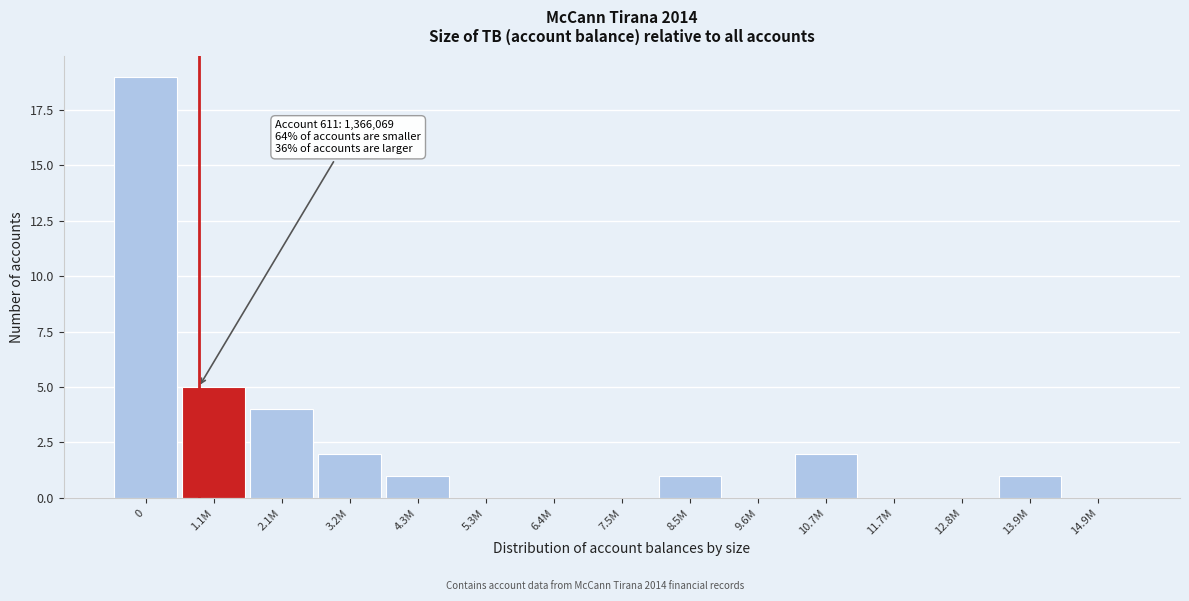

Reading right to left, extract all data points from this chart.

14.9M=0	13.9M=1	12.8M=0	11.7M=0	10.7M=2	9.6M=0	8.5M=1	7.5M=0	6.4M=0	5.3M=0	4.3M=1	3.2M=2	2.1M=4	1.1M=5	0=19